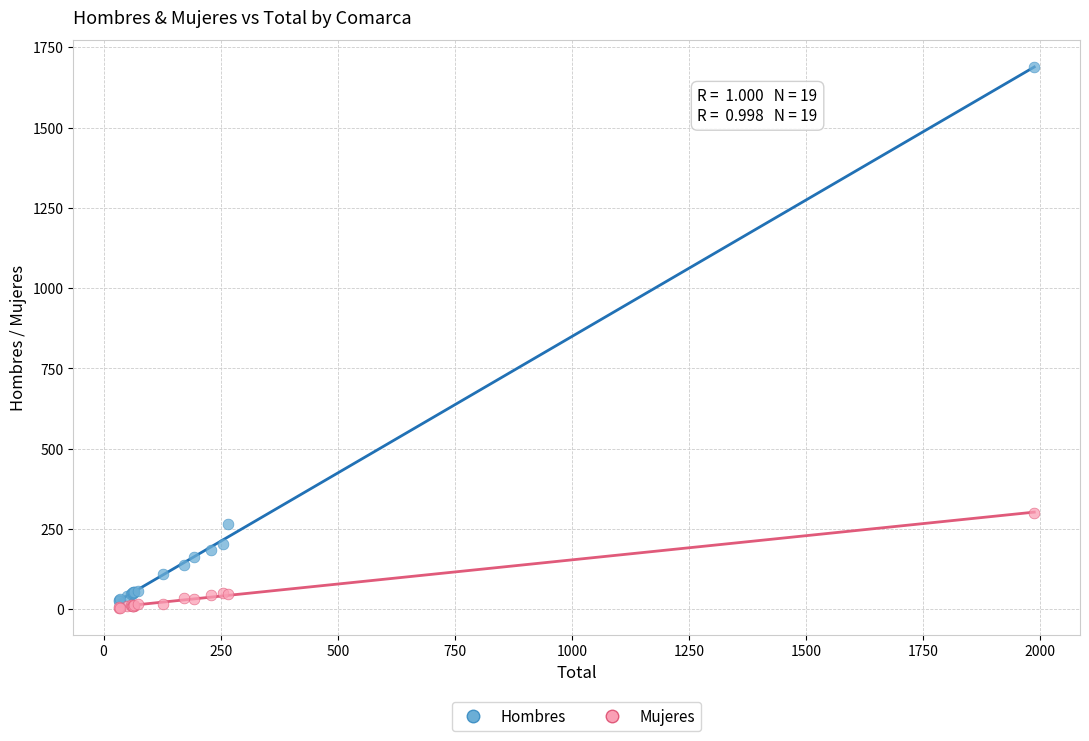

In the Hombres series, what Y value is closest to 857?

266